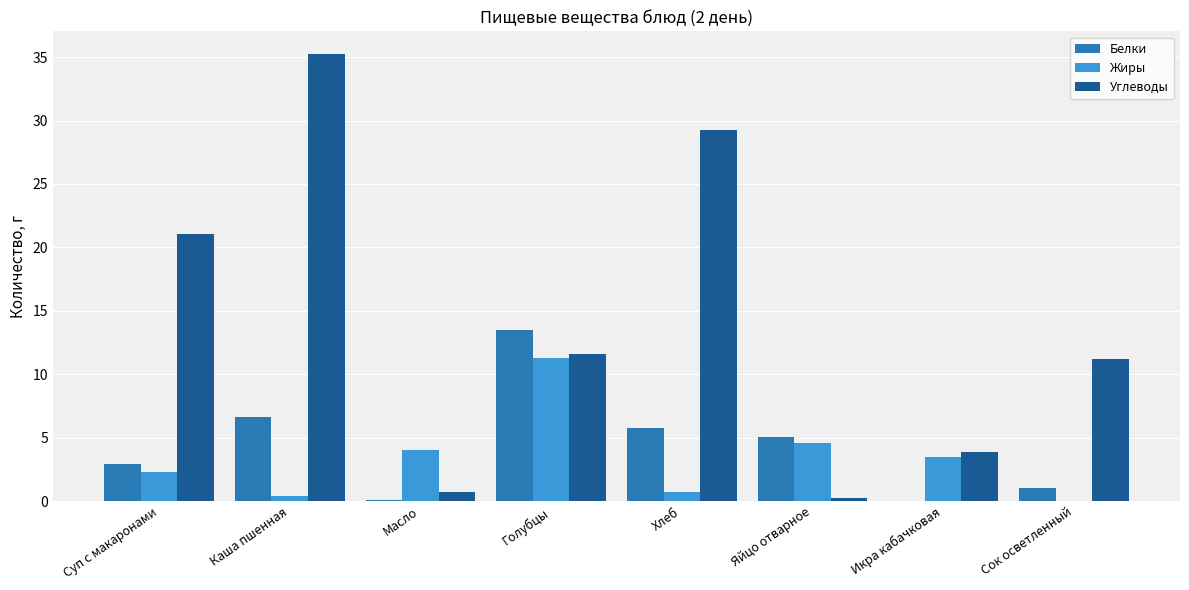

Which category has the highest value across all series?

Каша пшенная